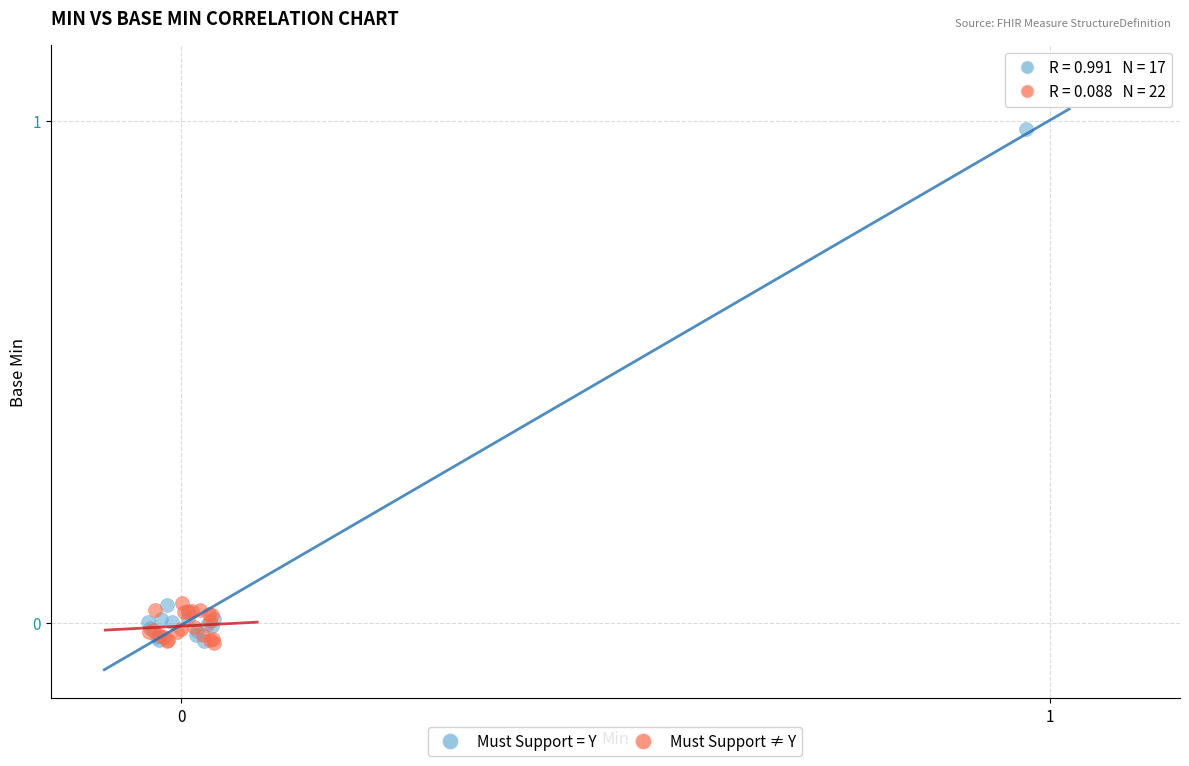

Which series has the largest Y range (max minus min)?

Must Support = Y